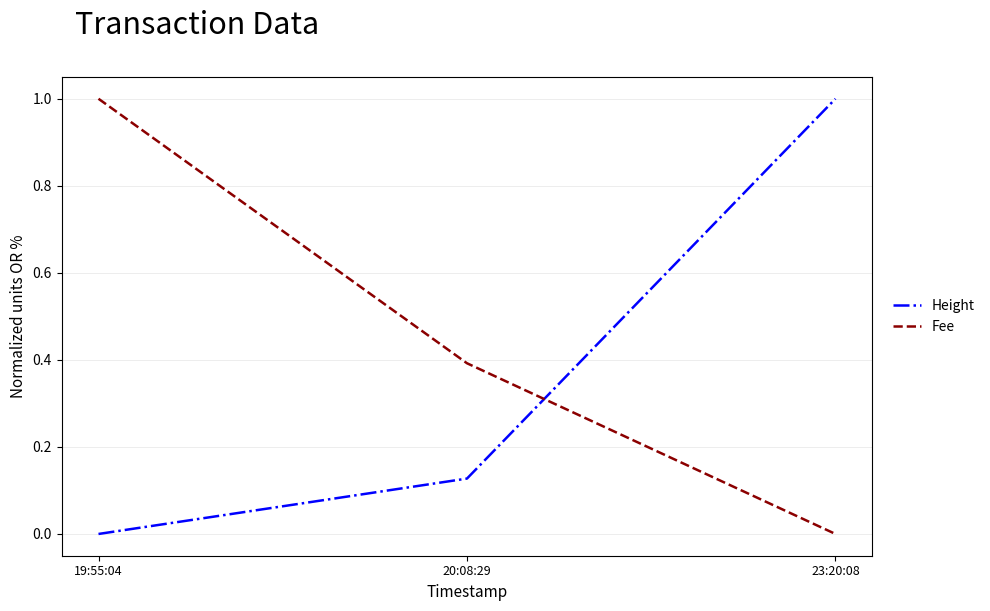

What is the maximum value for Fee?

1.0